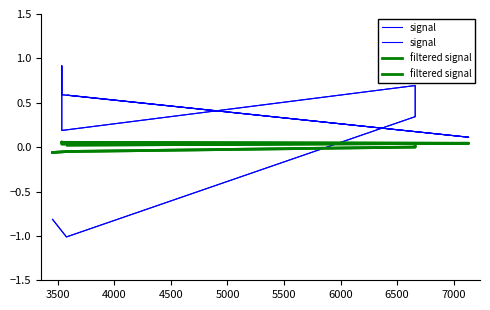

Which series changed the most between 5000 and 7000?

signal